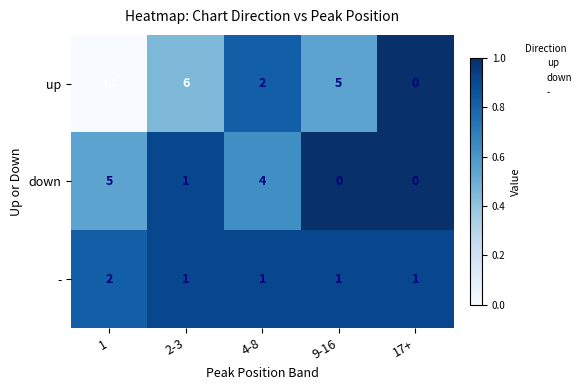

The up series shows 2 at 4-8. True or false?

True